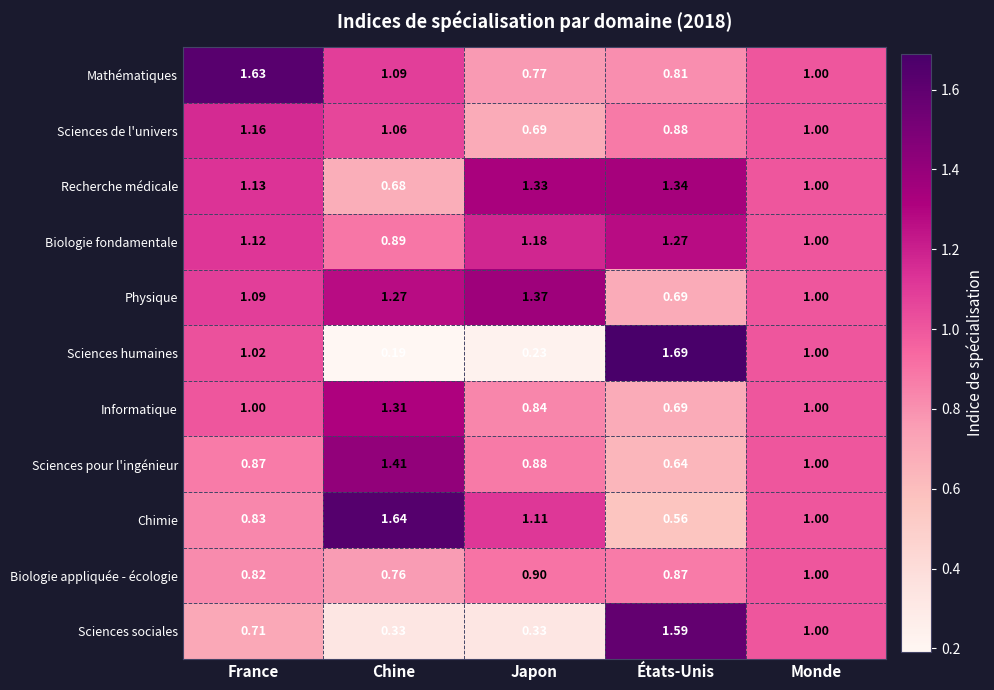

Which category has the highest value across all series?

États-Unis